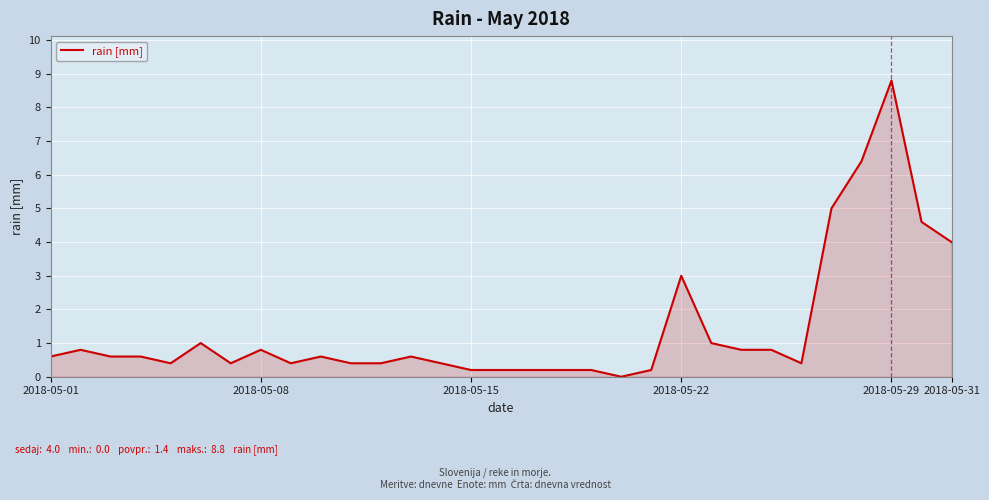

What is the difference between the maximum and minimum values?

8.8